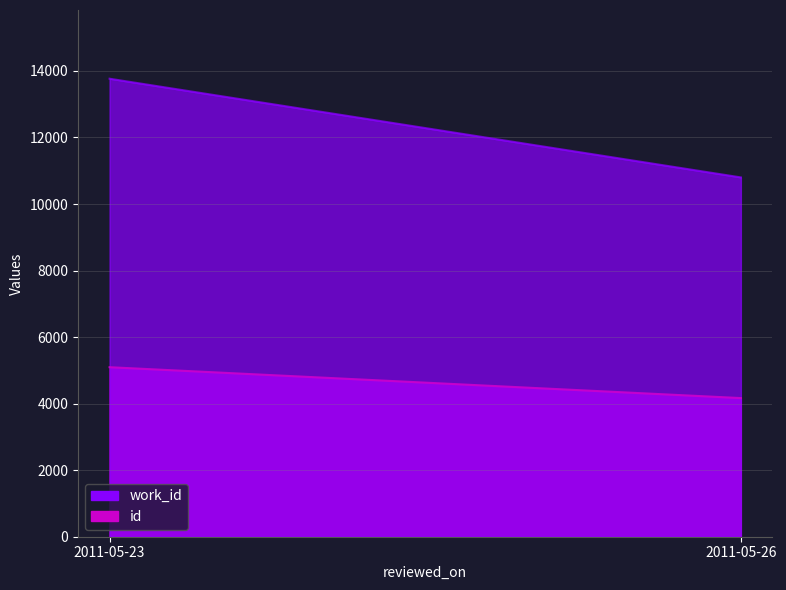

At which category is the sum across all series the highest?

2011-05-23